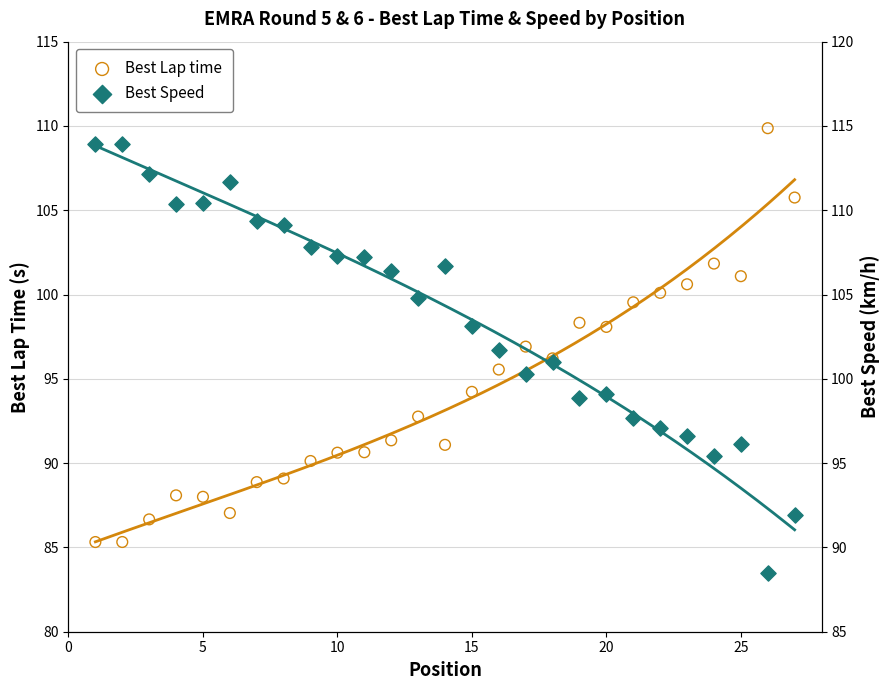

Which series contains the highest Y value?

Best Speed